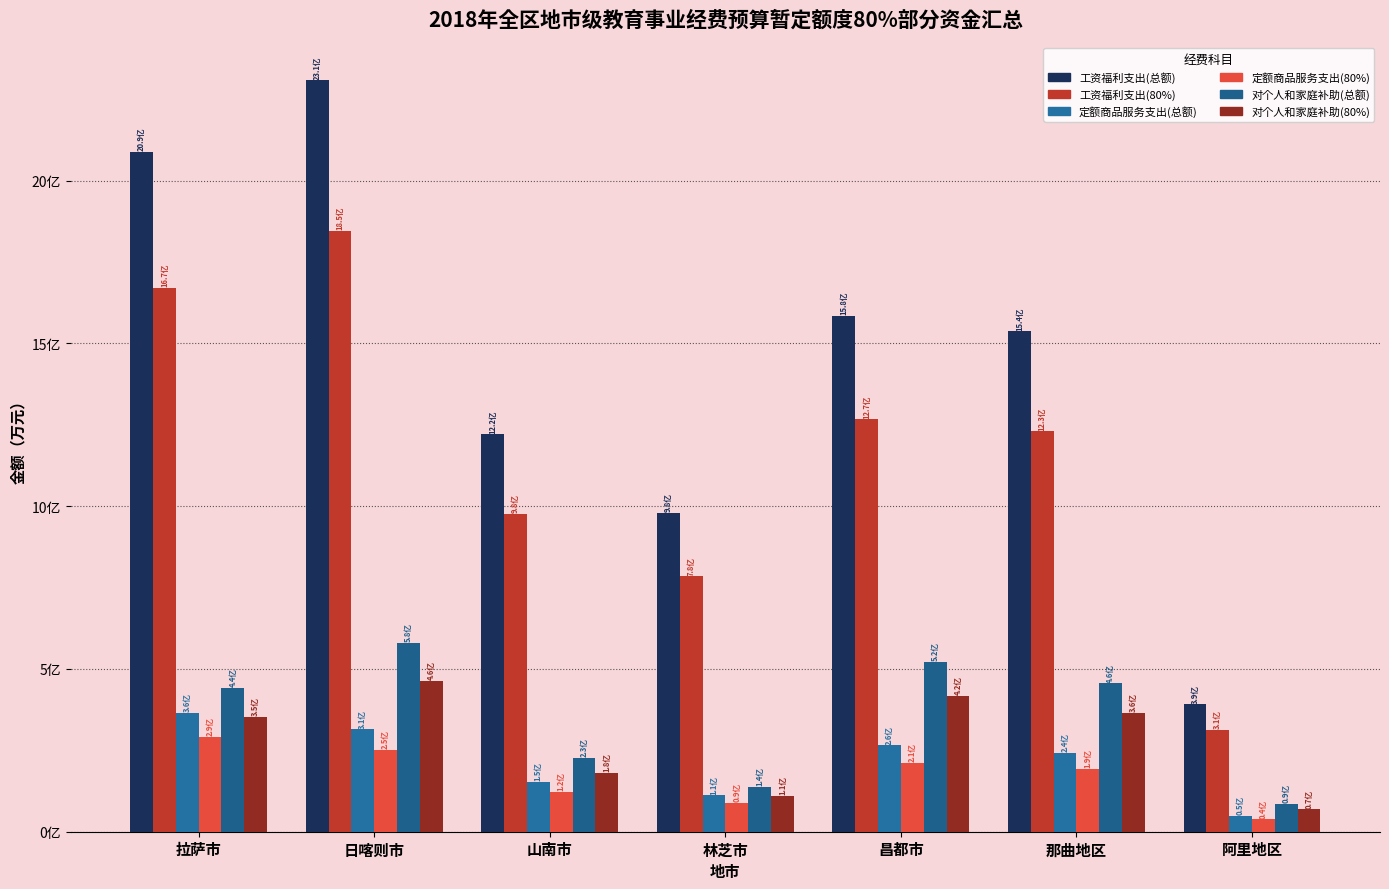

Does the chart contain stacked bars?

No